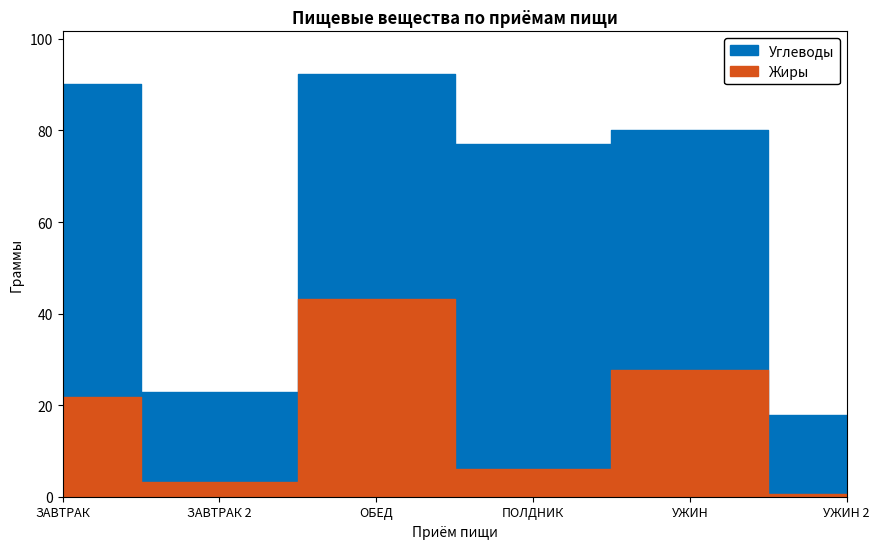

What is the smallest value displayed?

0.6